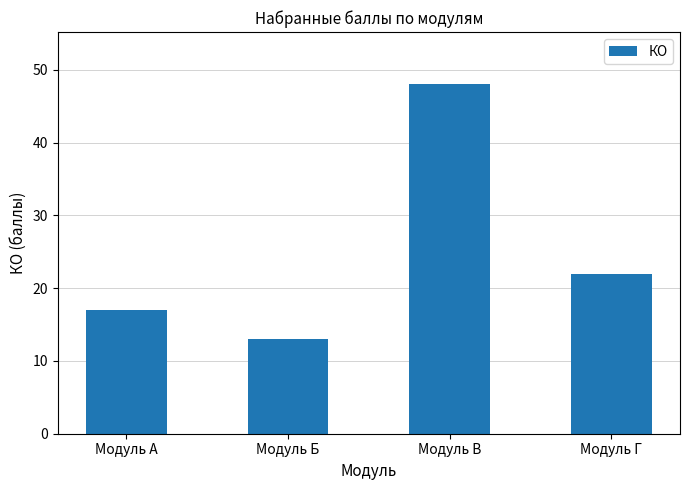

Which category has the highest value across all series?

Модуль В